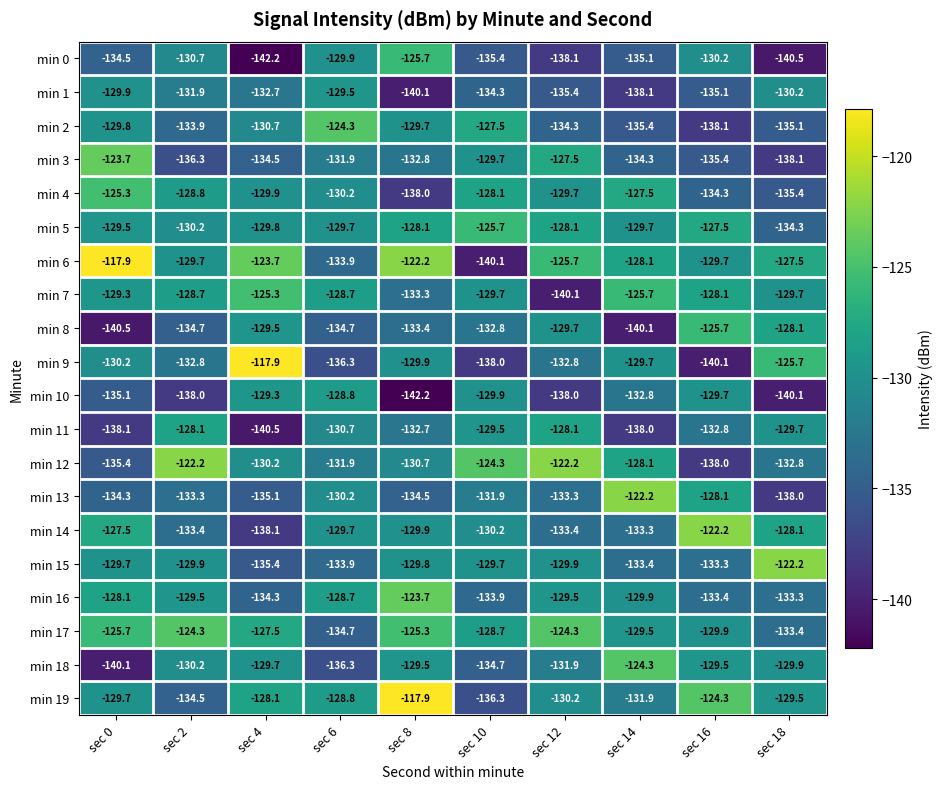

What is the difference between the highest and lowest values at sec 16?

17.9